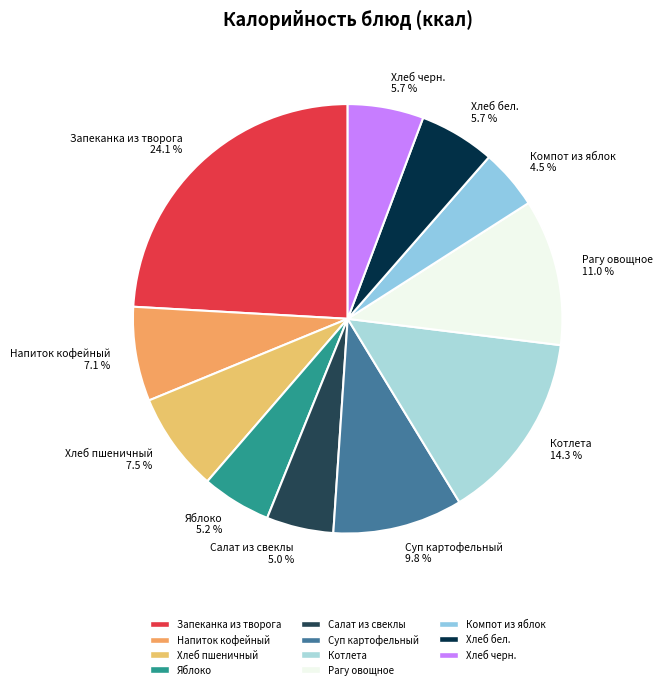

Count the number of slices in the pie.

11